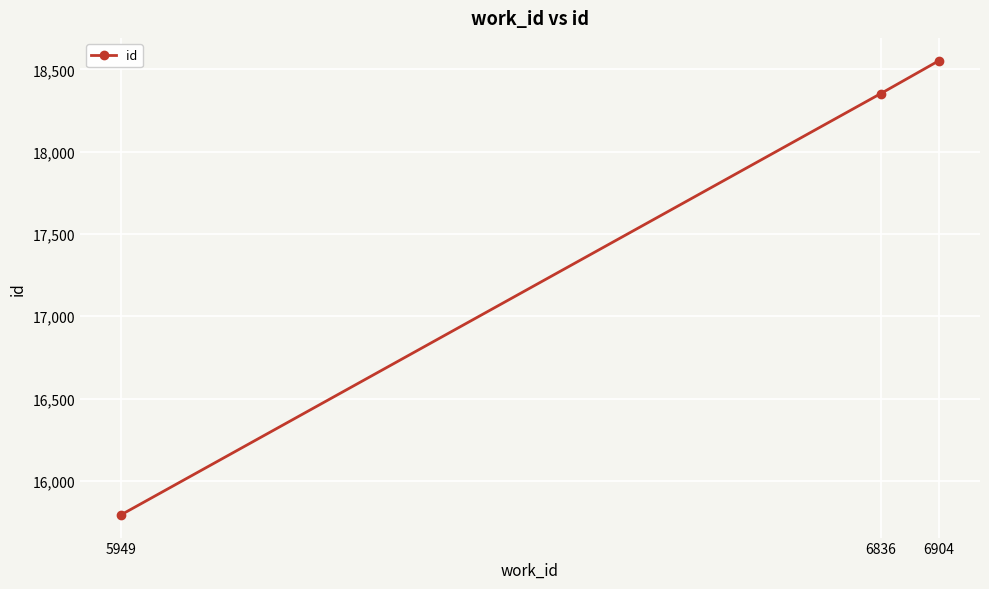

Which has a higher value, 5949 or 6904?

6904